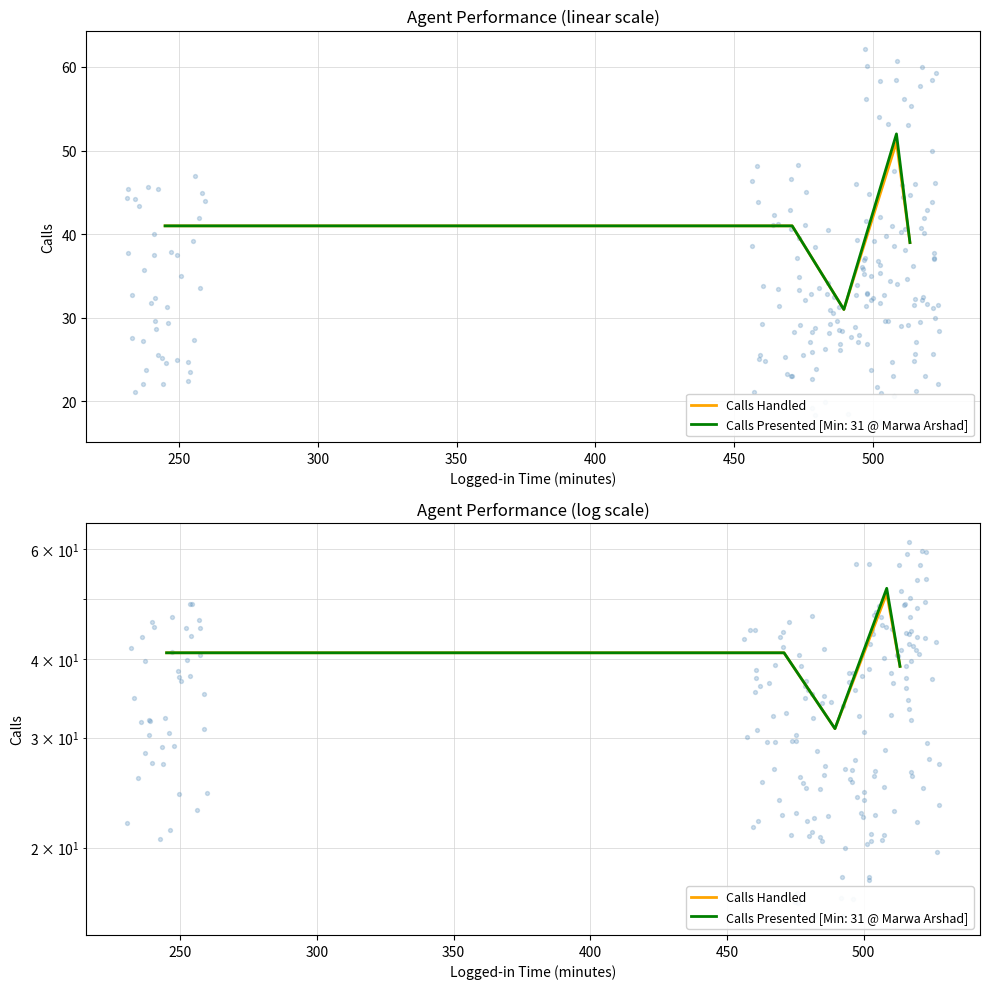

Between 250 and 300, which is larger?

250